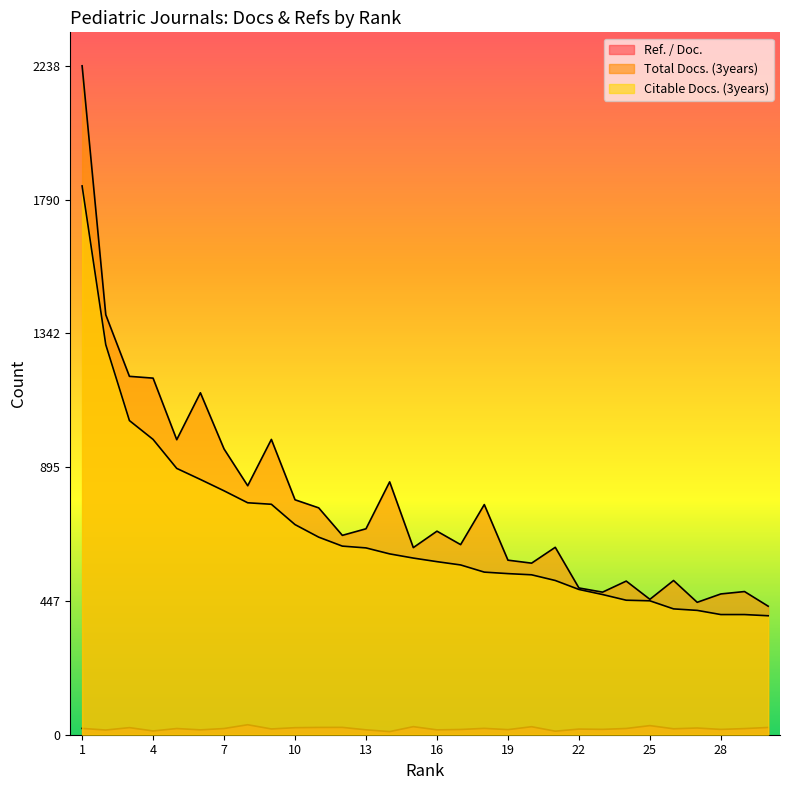

What are all the series names shown in the legend?

Ref. / Doc., Total Docs. (3years), Citable Docs. (3years)